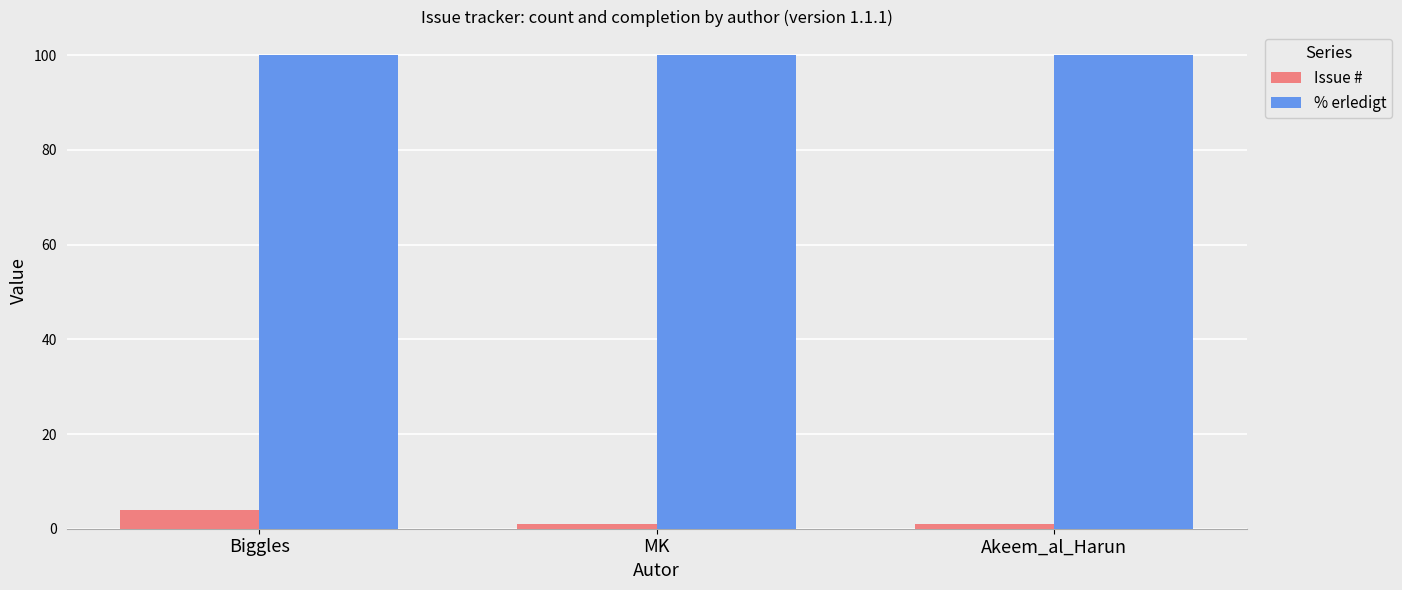

How many distinct data groups are displayed?

2